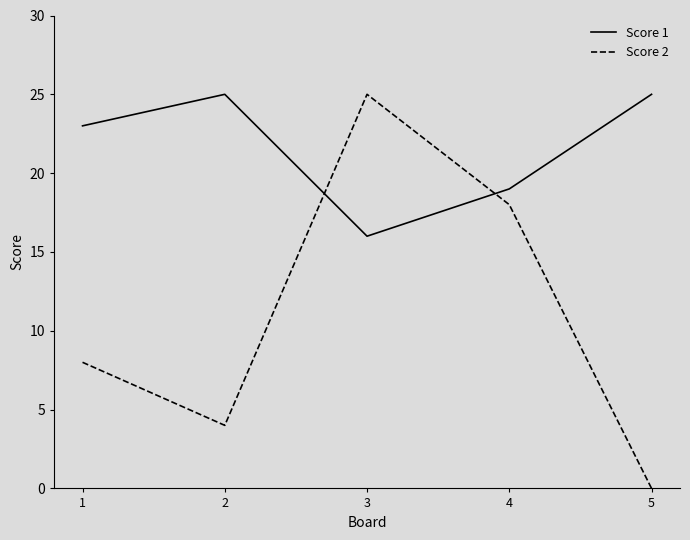

After their last crossing, which series has the higher values: Score 2 or Score 1?

Score 1